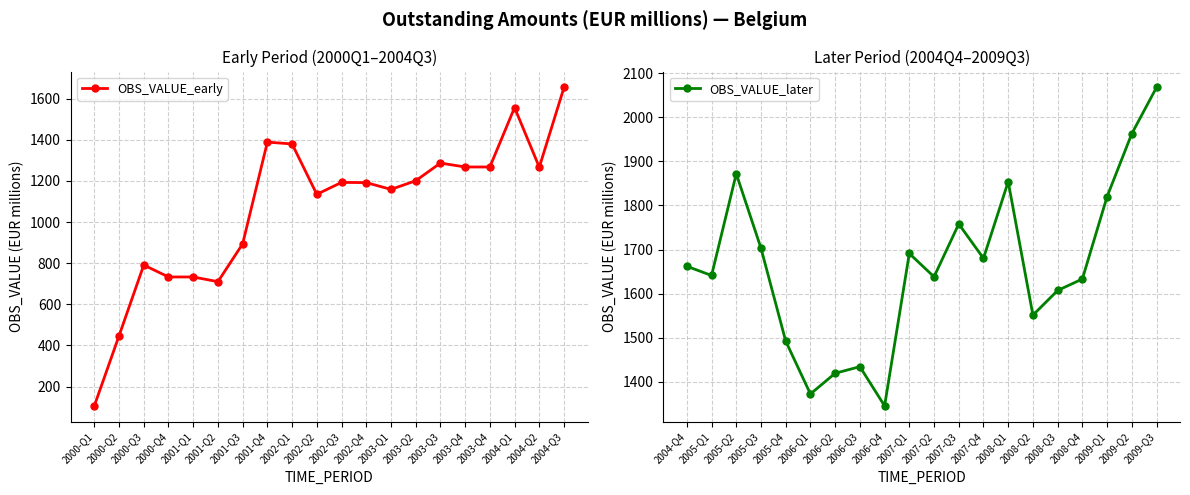

How many values in the OBS_VALUE_early series are below 1193?

10